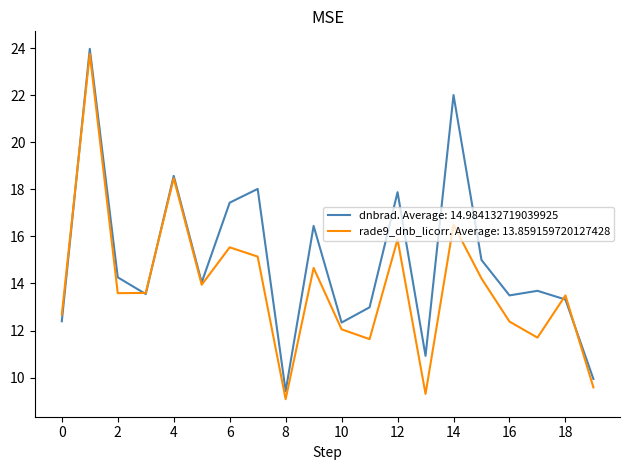

Which series has the largest total across all categories?

dnbrad. Average: 14.984132719039925